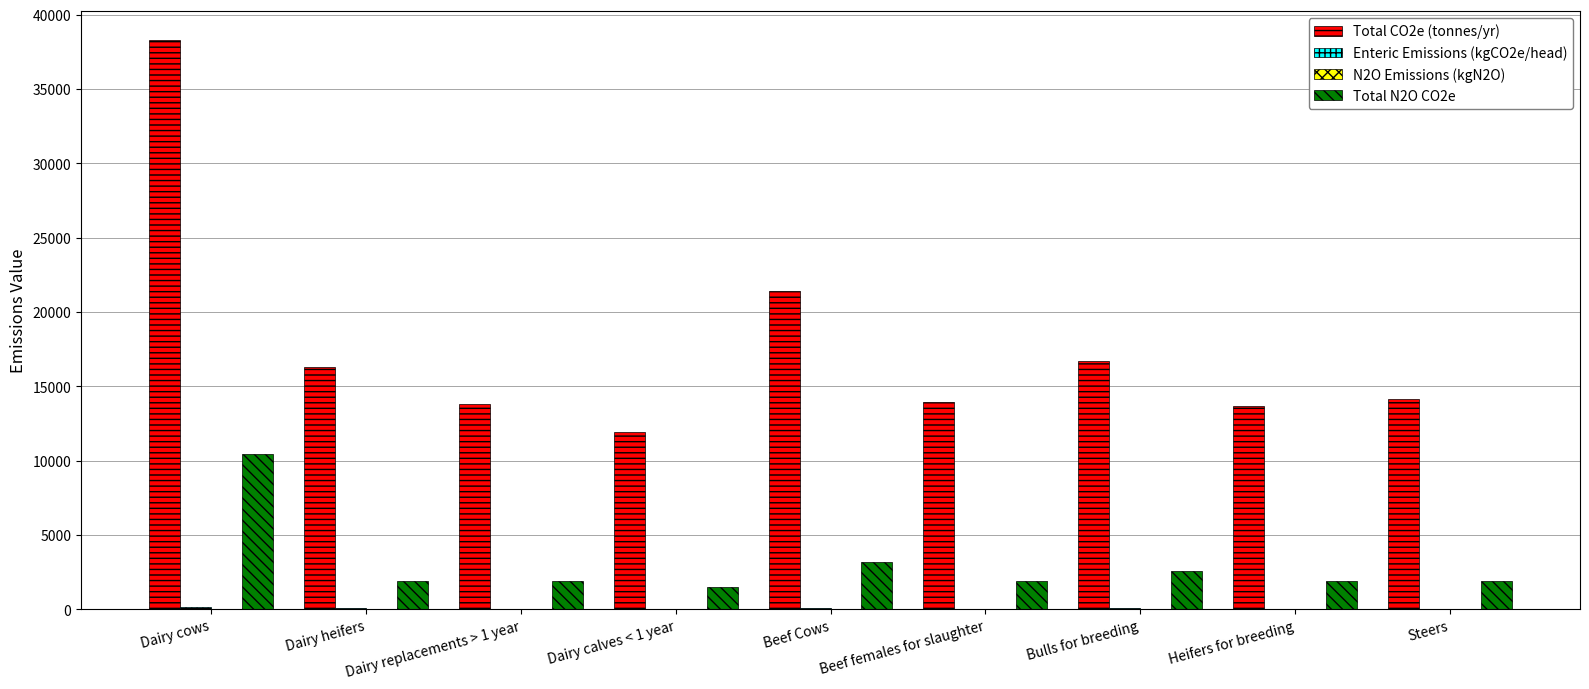

Which series has the widest spread of values?

Total CO2e (tonnes/yr)